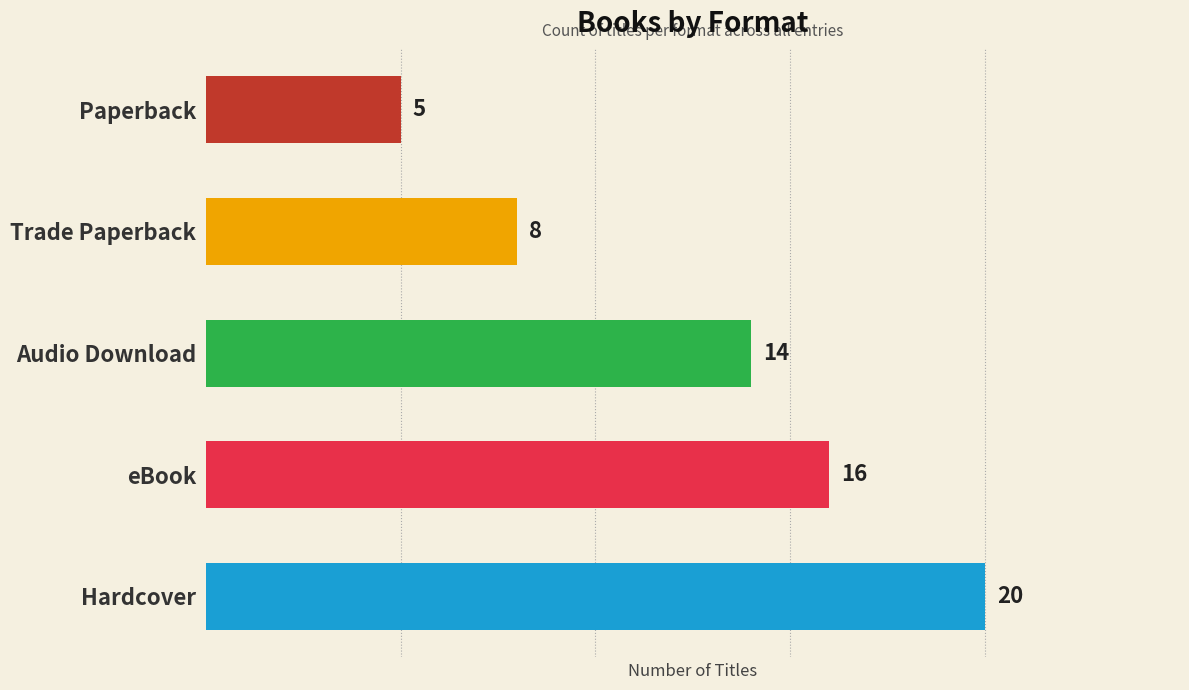

Between Paperback and eBook, which is larger?

eBook